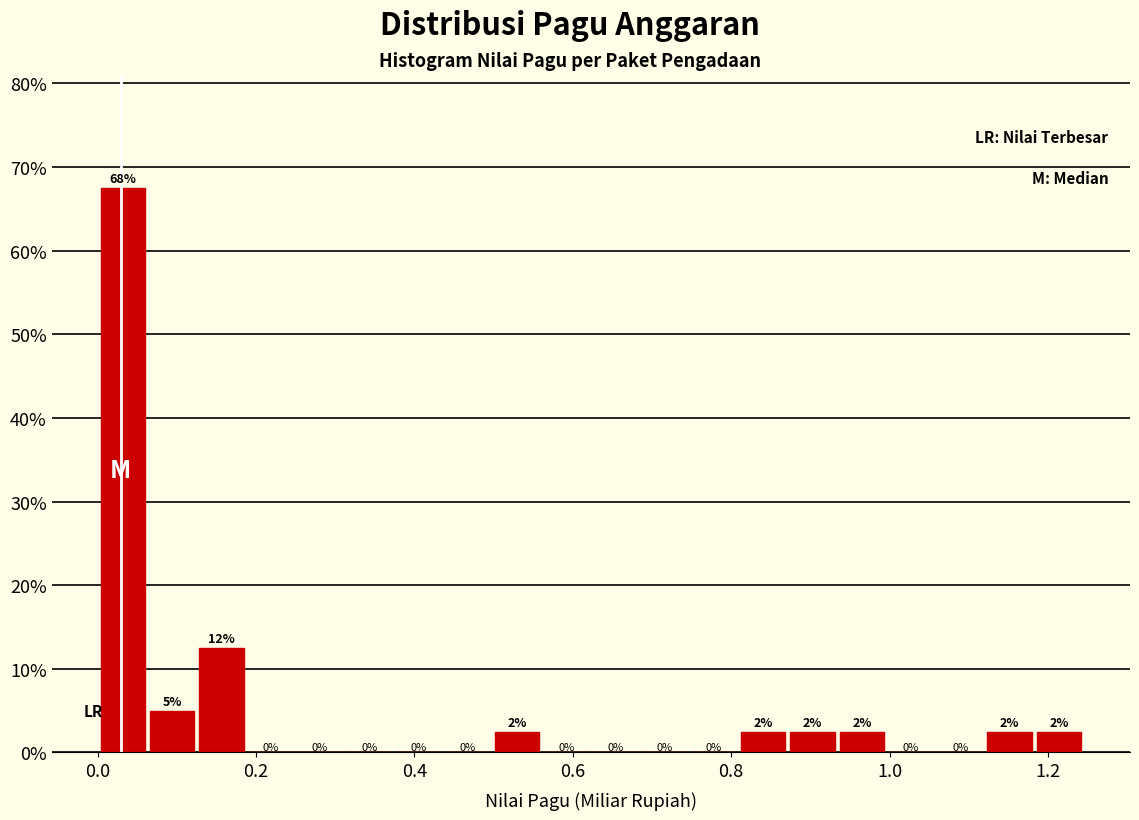

Read against the x-axis, roughly where is the centre of the tallest bar?

0.04